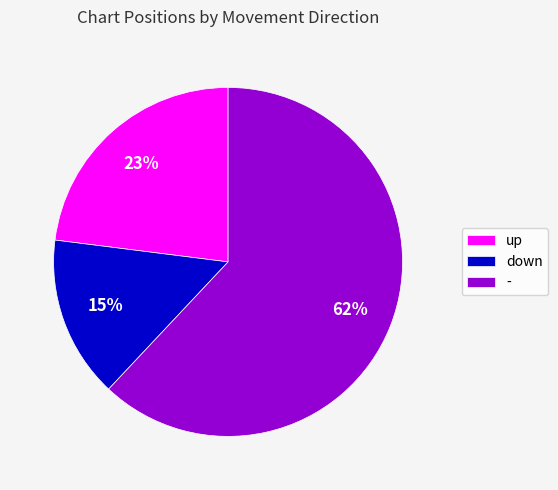

Rank the categories by value from lowest to highest.

down, up, -